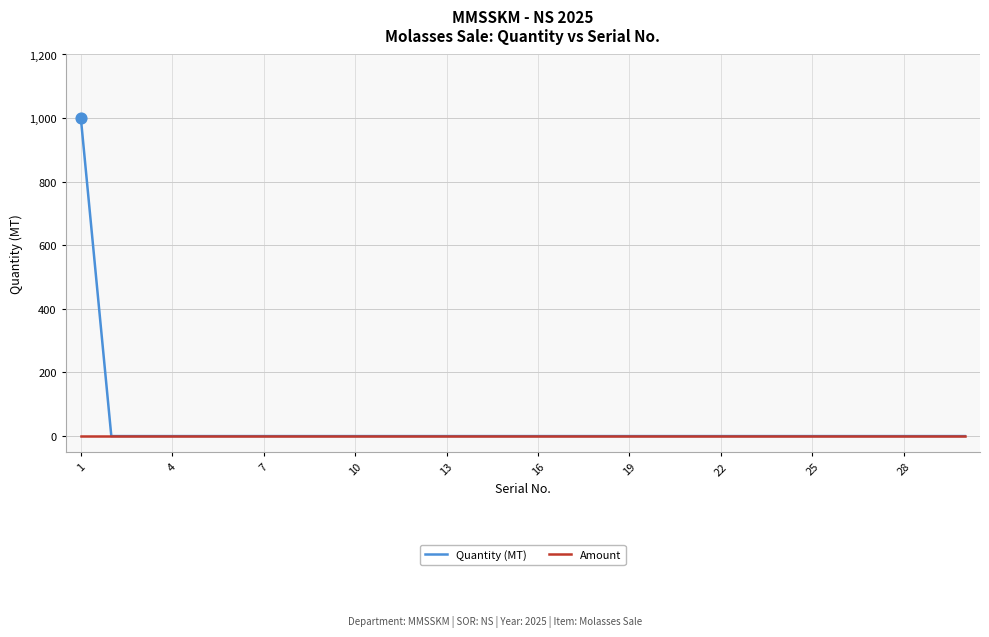

Which series has the widest spread of values?

Quantity (MT)